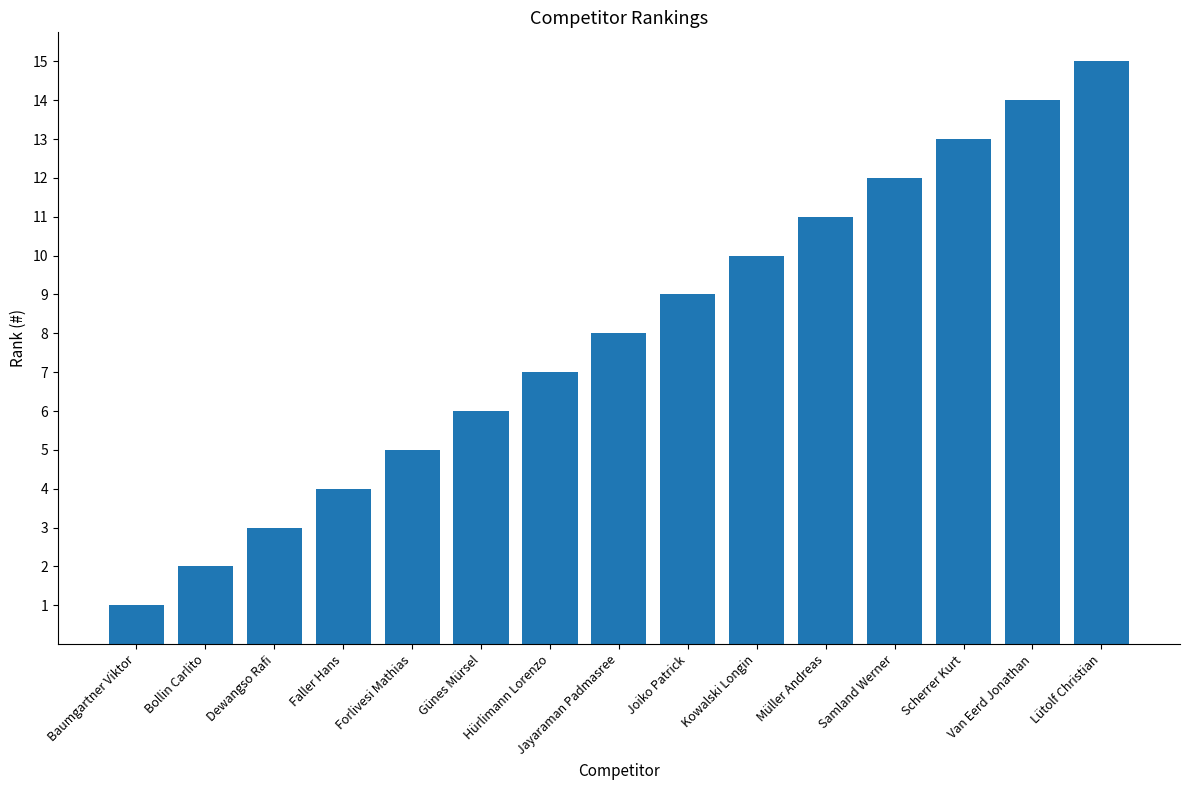

Reading left to right, what are all the values shown in this chart?

1	2	3	4	5	6	7	8	9	10	11	12	13	14	15